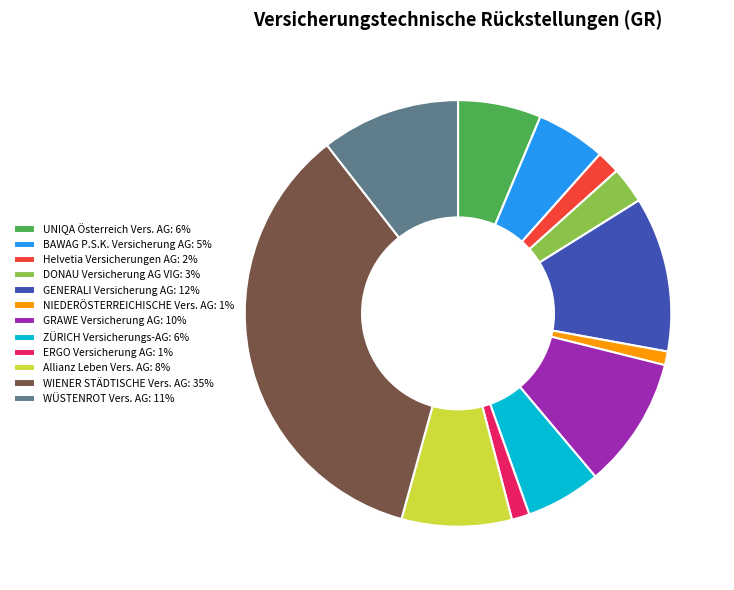

The BAWAG P.S.K. Versicherung AG: 5% slice represents 18% of the pie. True or false?

False